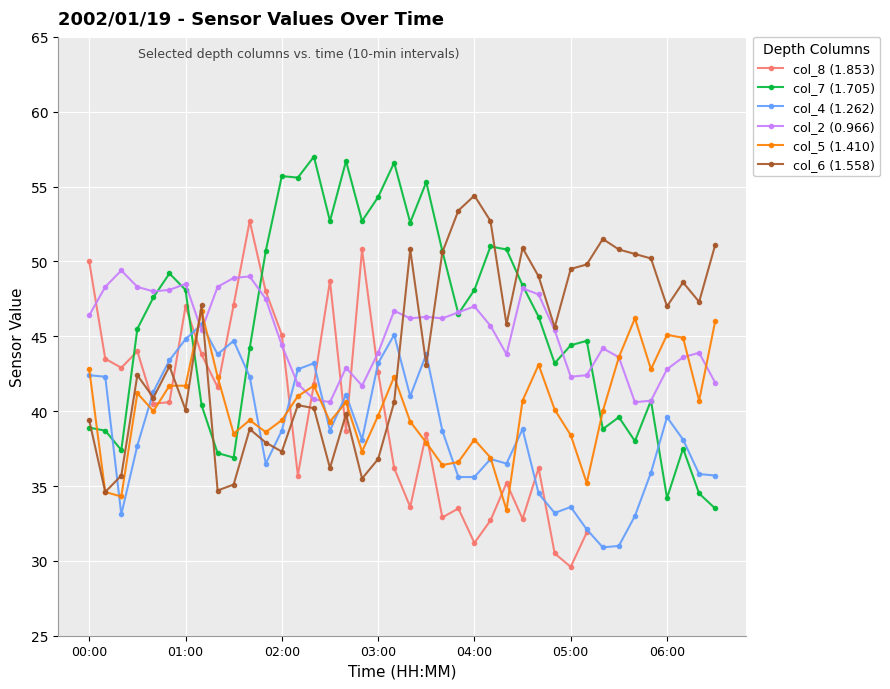

How many distinct data groups are displayed?

6